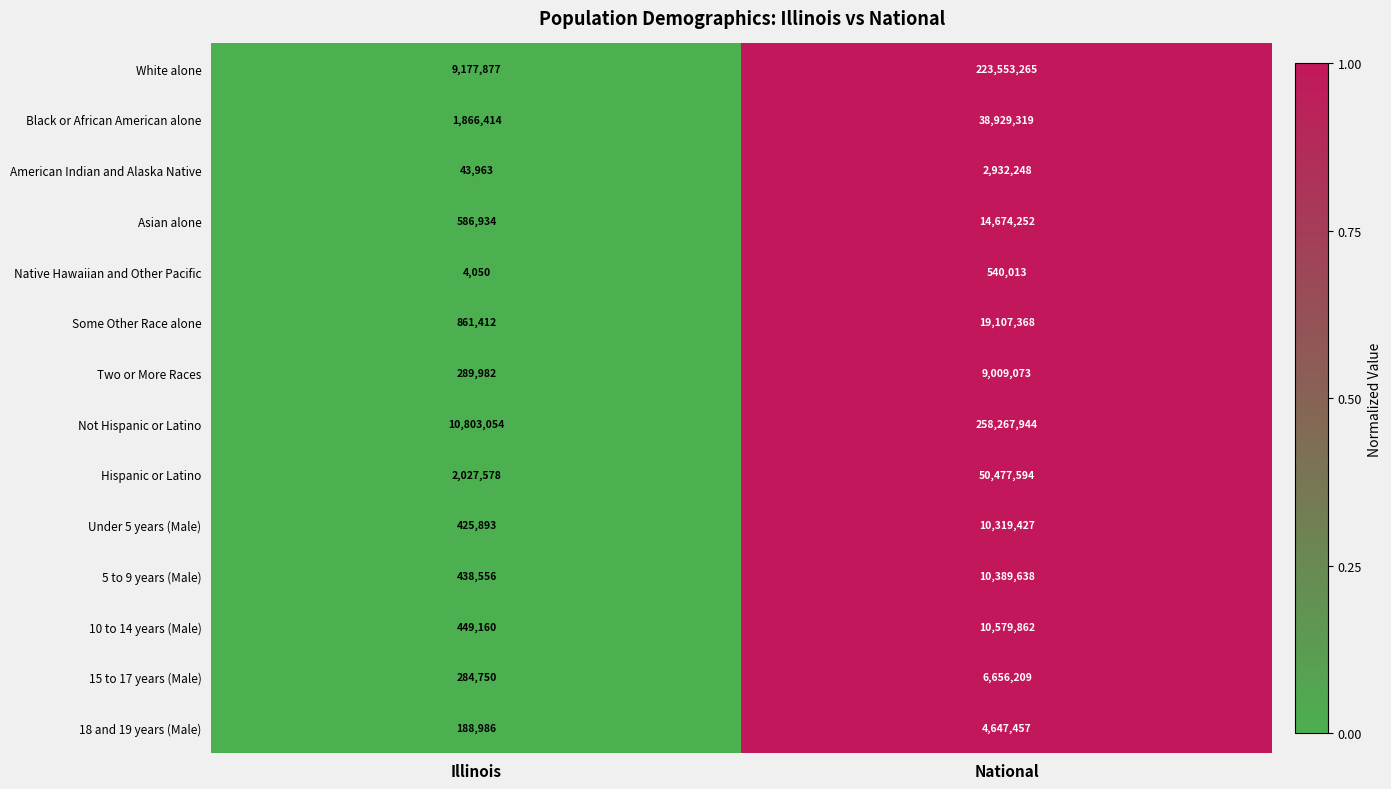

Which label corresponds to the smallest value in the chart?

Illinois